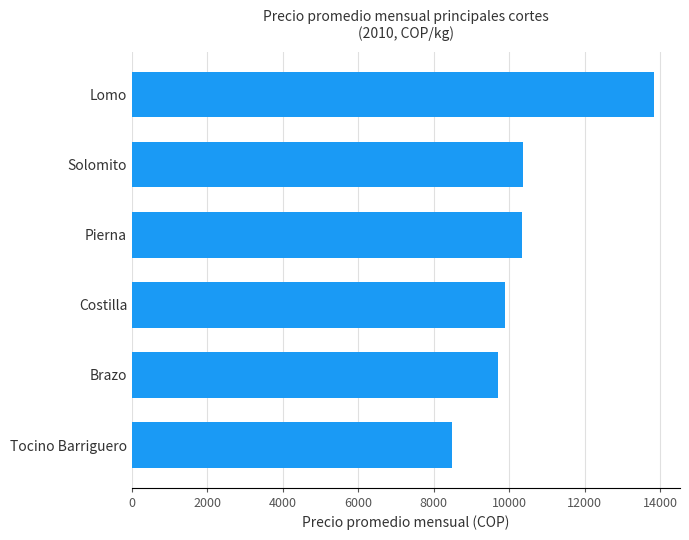

What is the average value?

10429.4